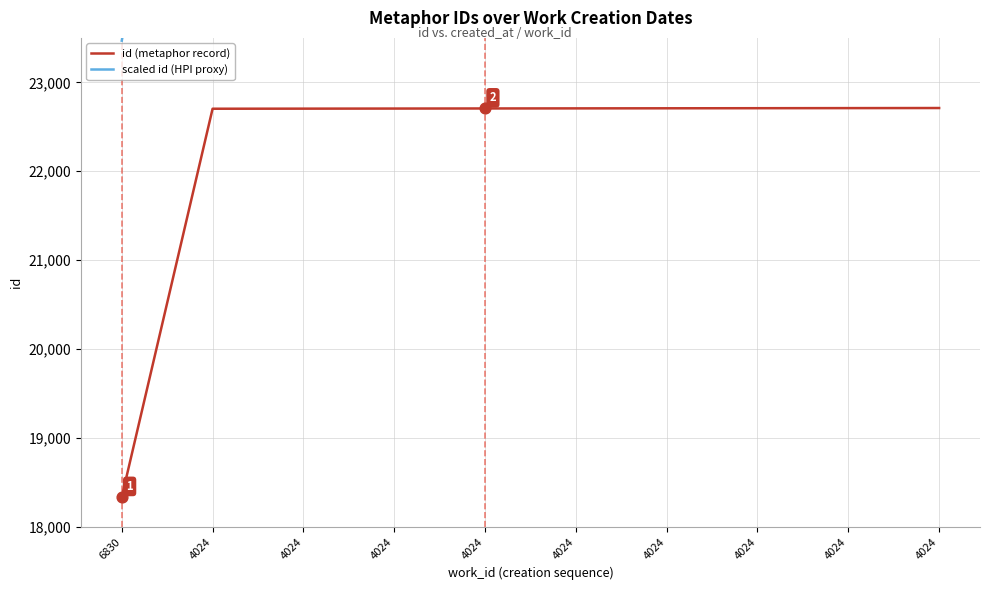

At how many categories does at least one series exceed 28434?

9